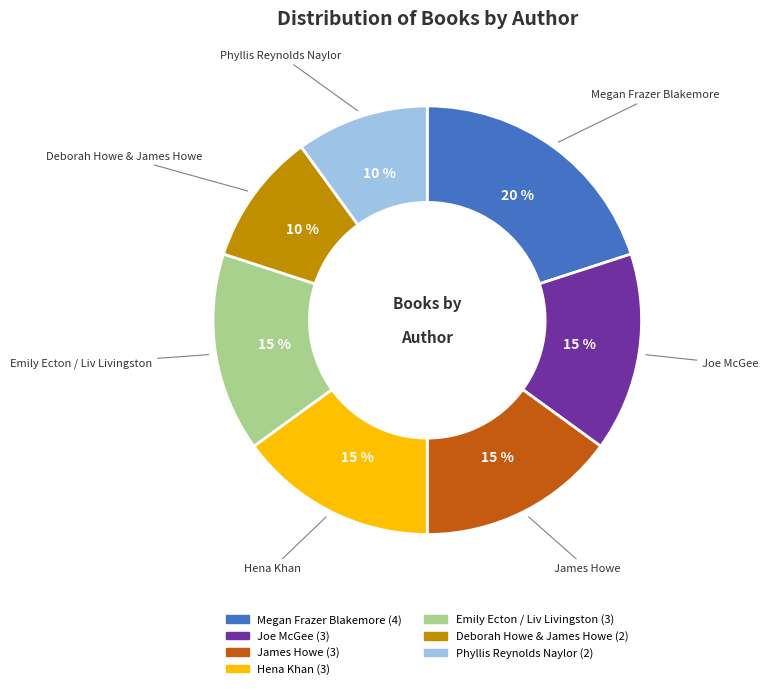

How many segments does this pie chart have?

7